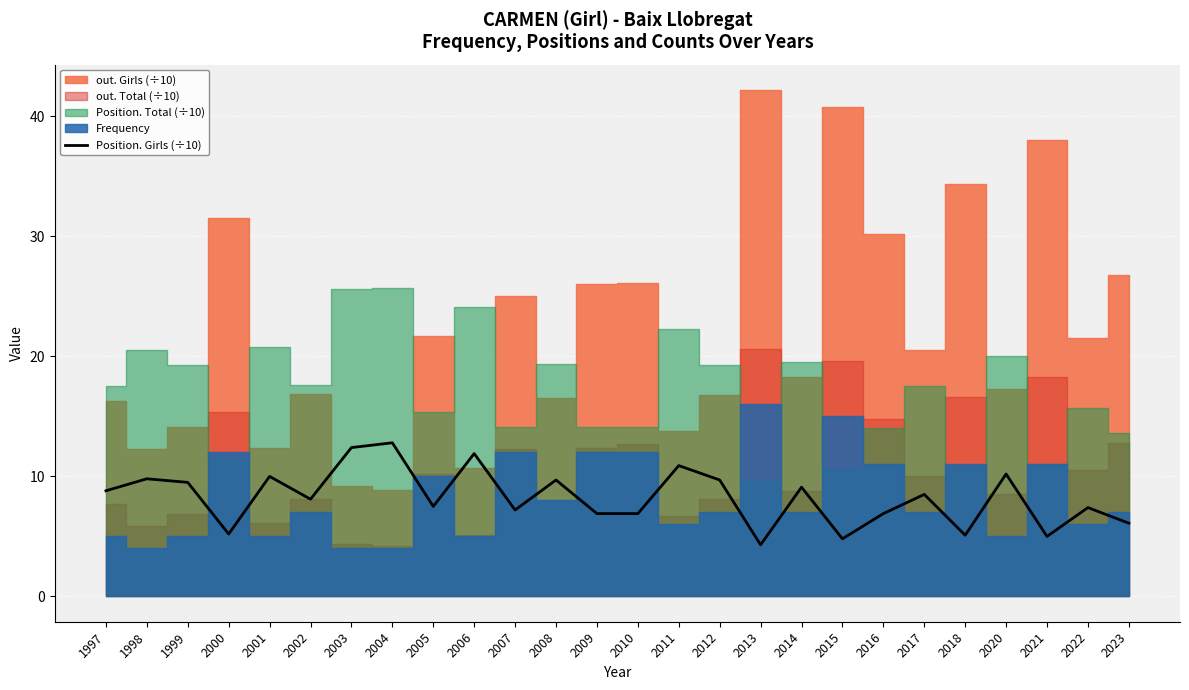

How many interior local valleys (lower than both neighbors) does the data have?

8